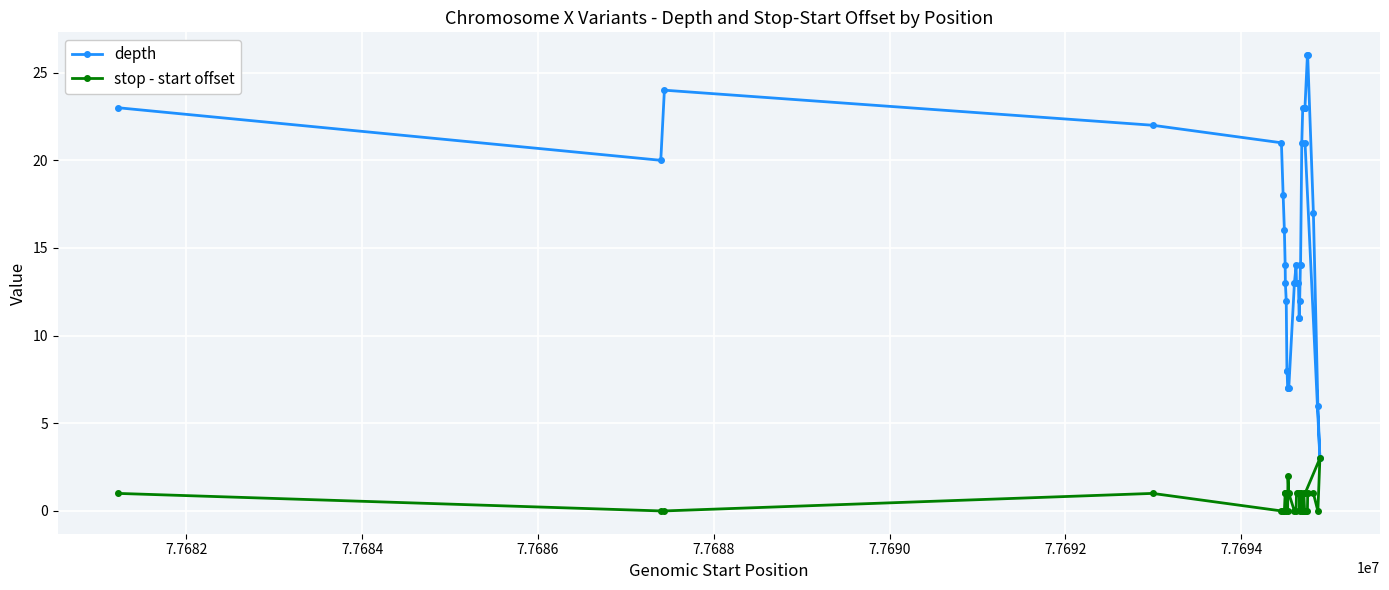

Which series has the largest total across all categories?

depth